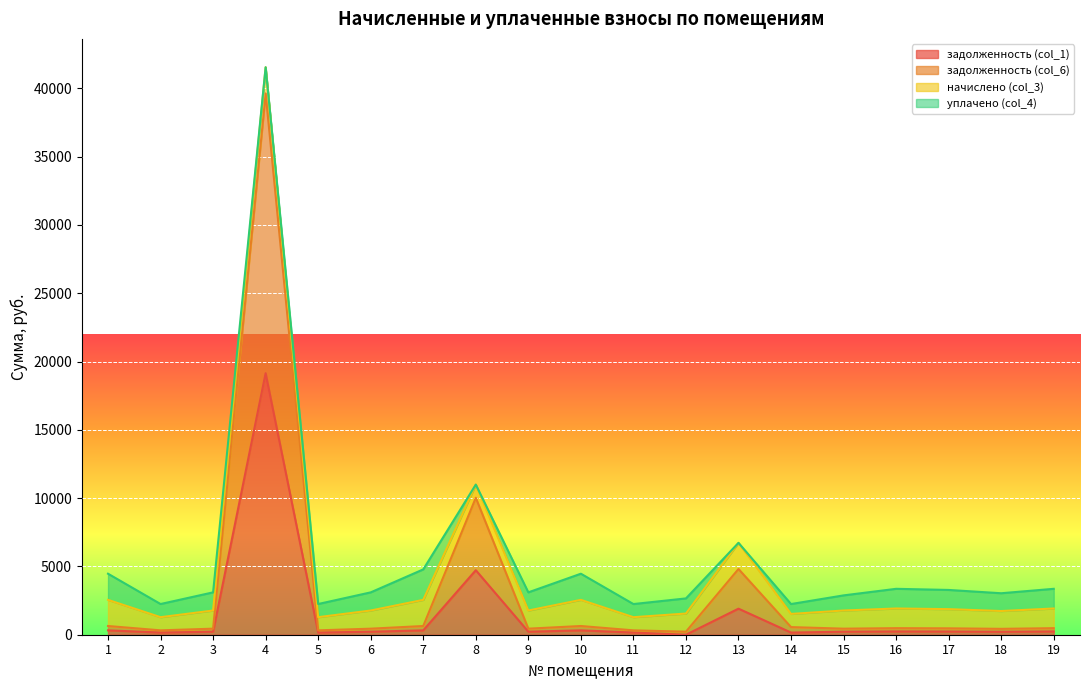

What is the difference between the maximum and minimum values in the задолженность (col_6) series?

39410.4